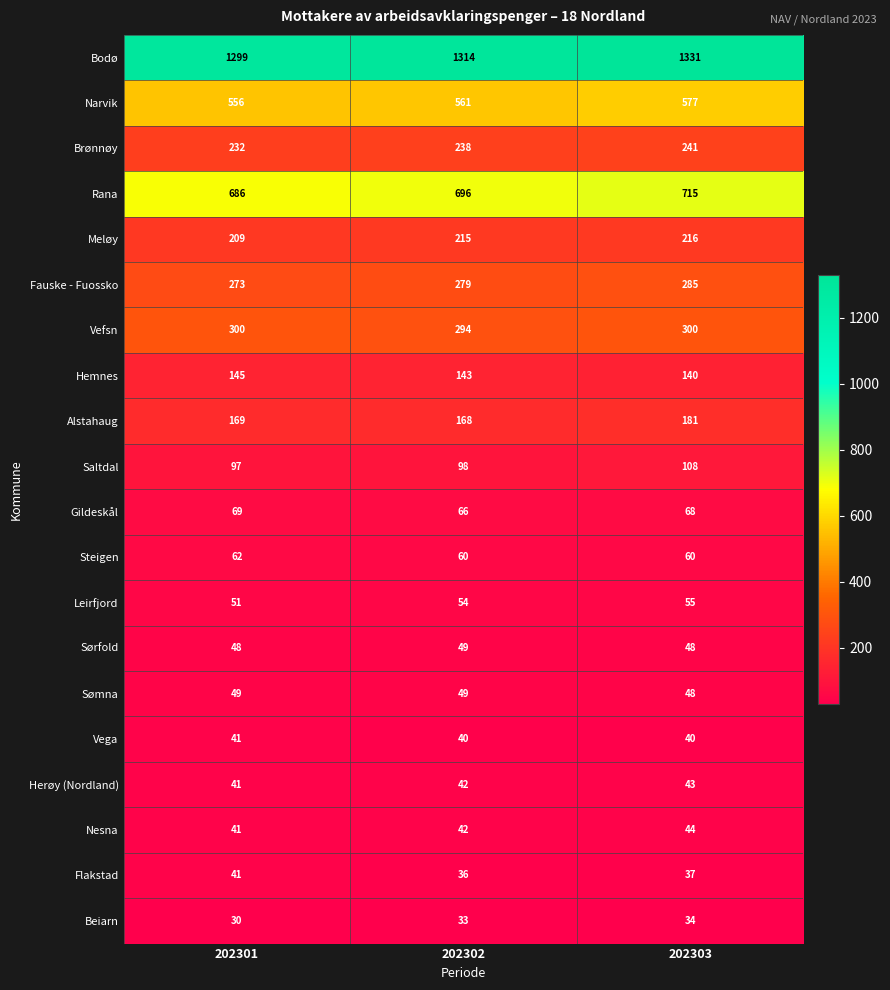

At how many categories does at least one series exceed 920?

3